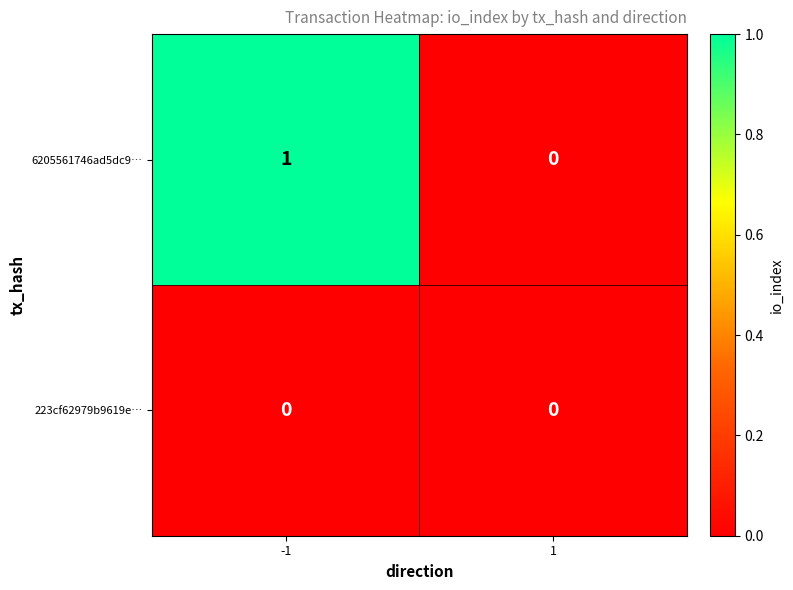

True or false: 6205561746ad5dc9… has a value of 1 at 1.

False